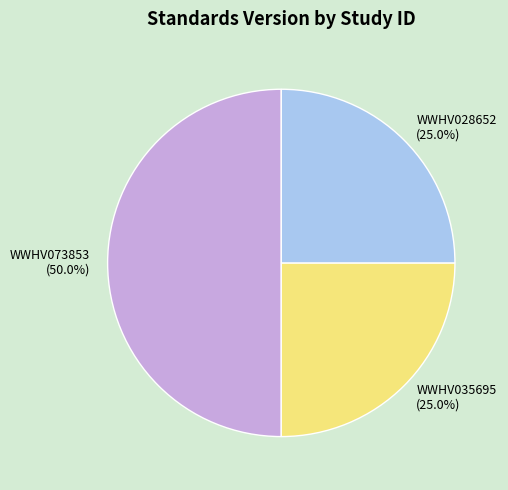

The WWHV028652 slice represents 19% of the pie. True or false?

False